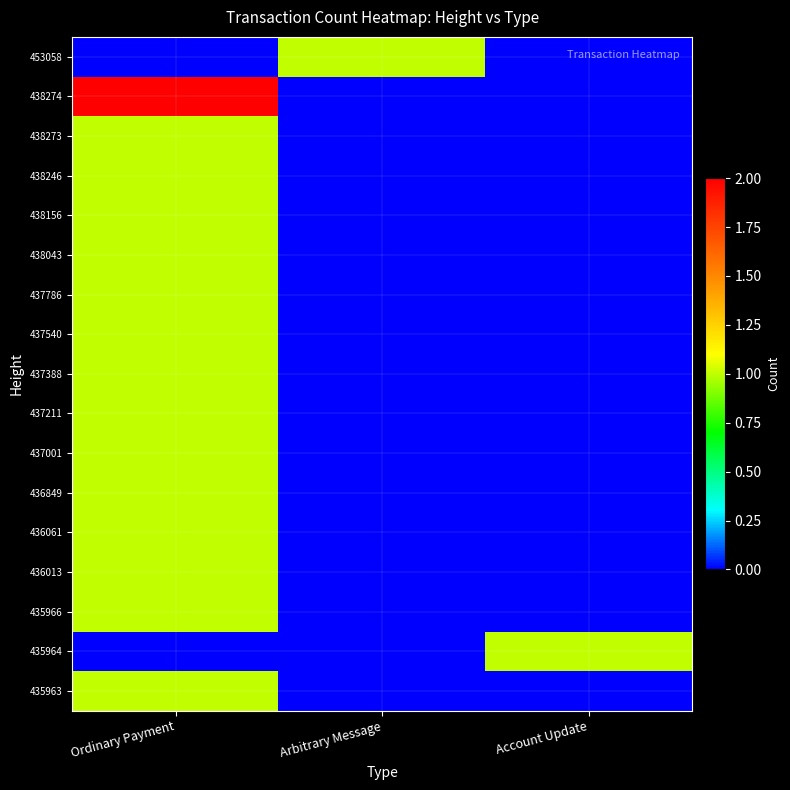

How many distinct data groups are displayed?

17